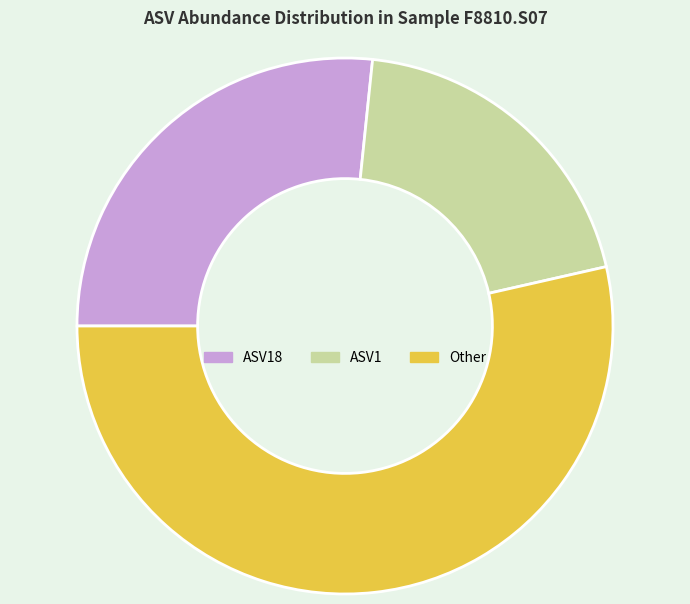

Is there a majority slice in this chart?

Yes